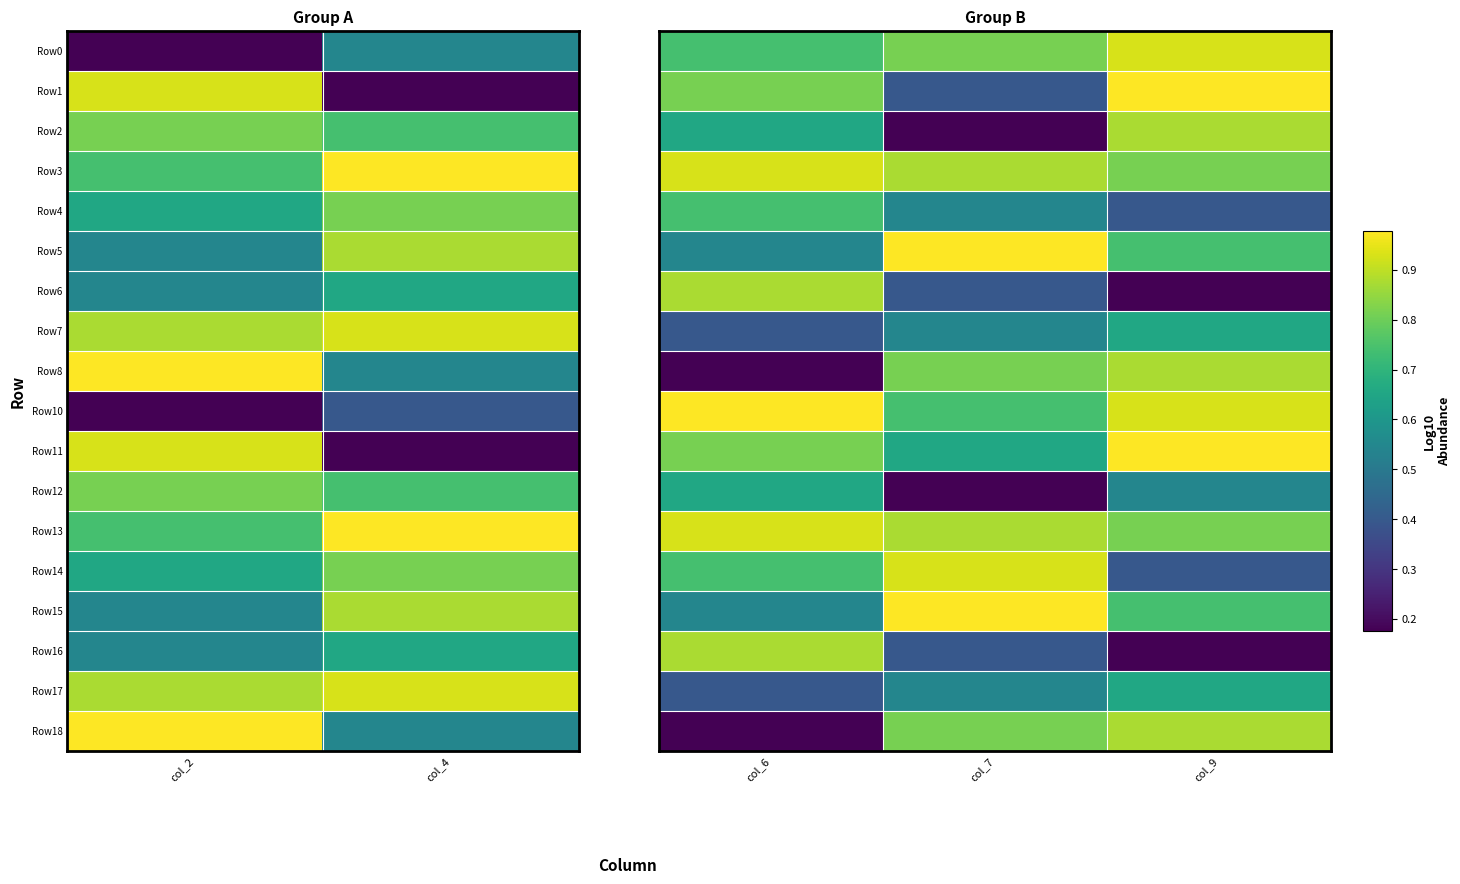

True or false: Row7 has a value of 0.9 at col_9.

False